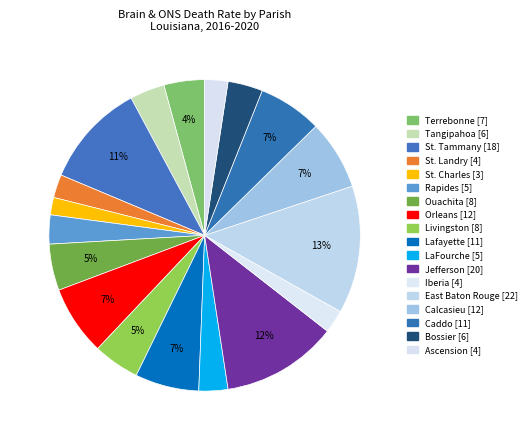

Is there any slice that represents more than half of the pie?

No